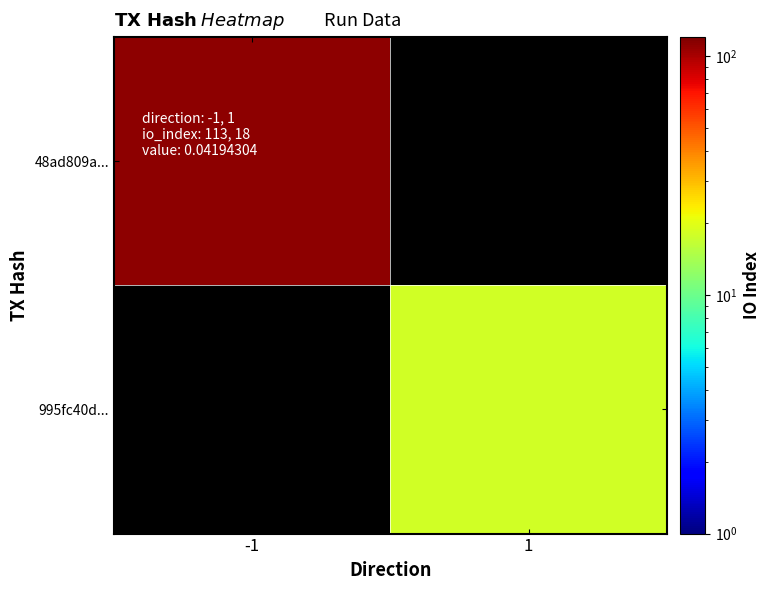

How many positive values does the 995fc40d... series have?

1